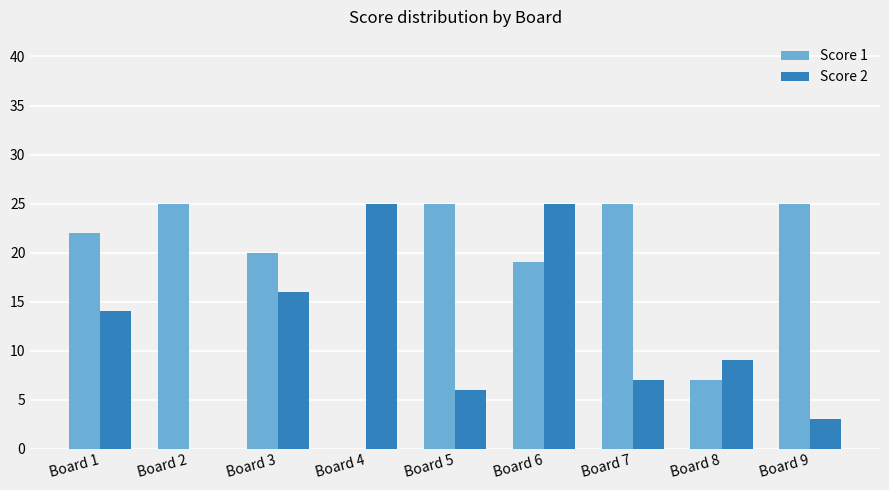

How many values in Score 1 are above zero?

8